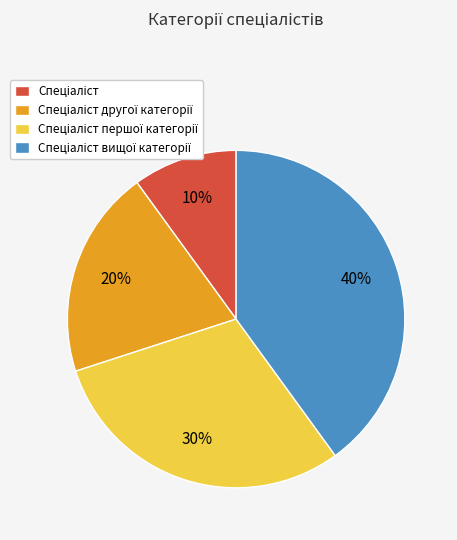

Is there a majority slice in this chart?

No